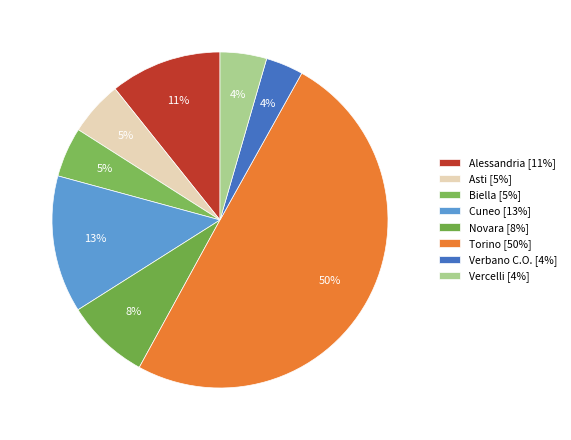

True or false: Biella accounts for 5% of the total.

True